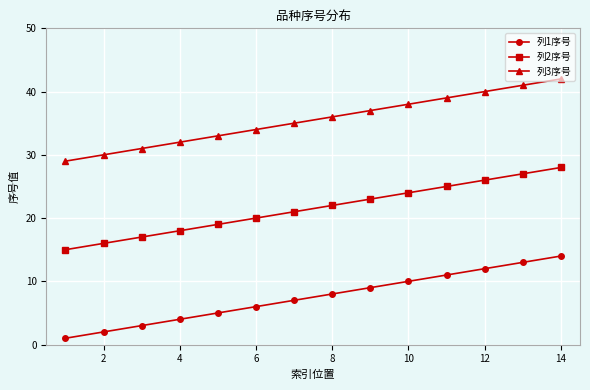

True or false: 列1序号 and 列2序号 cross at least once.

False